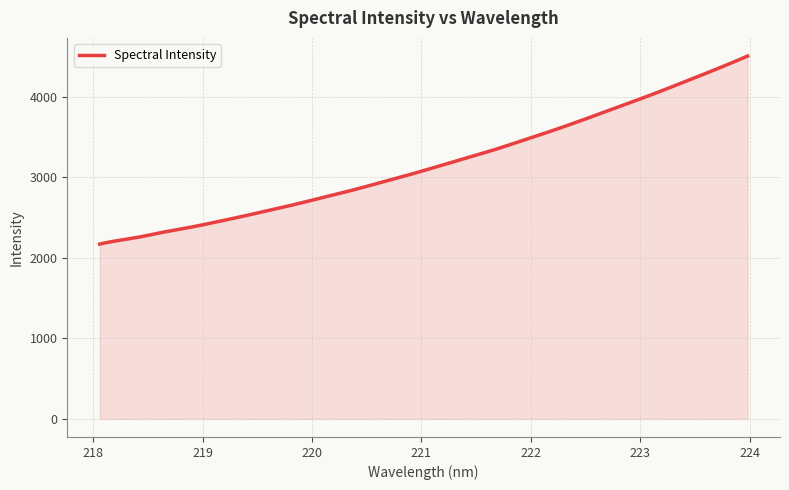

What is the smallest value displayed?

2171.3